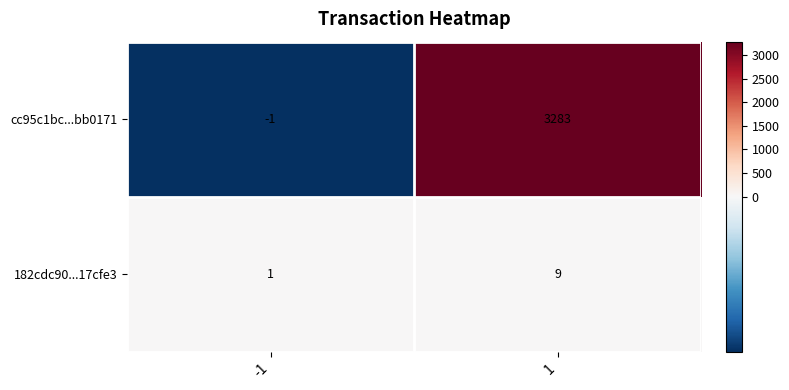

Rank the categories by 182cdc90...17cfe3 value from highest to lowest.

1, -1